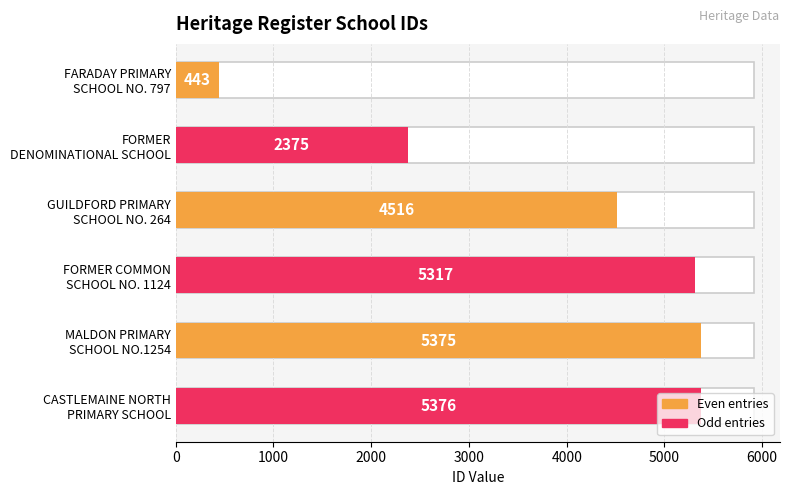

How many categories are shown in the chart?

6